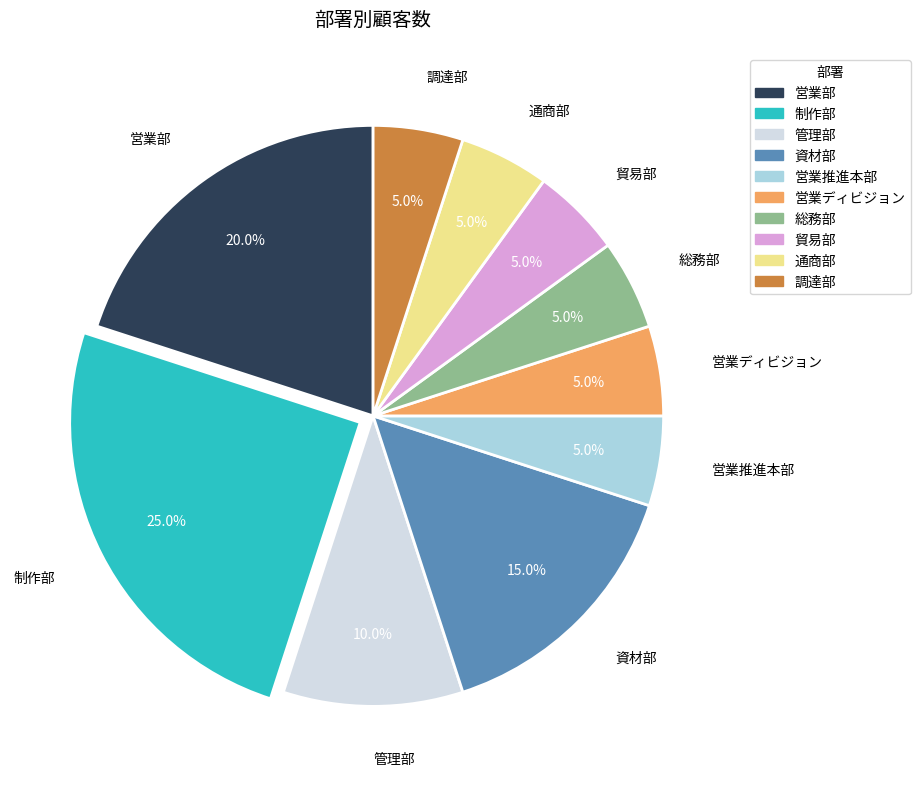

What percentage is the 総務部 slice, to the nearest percent?

5%